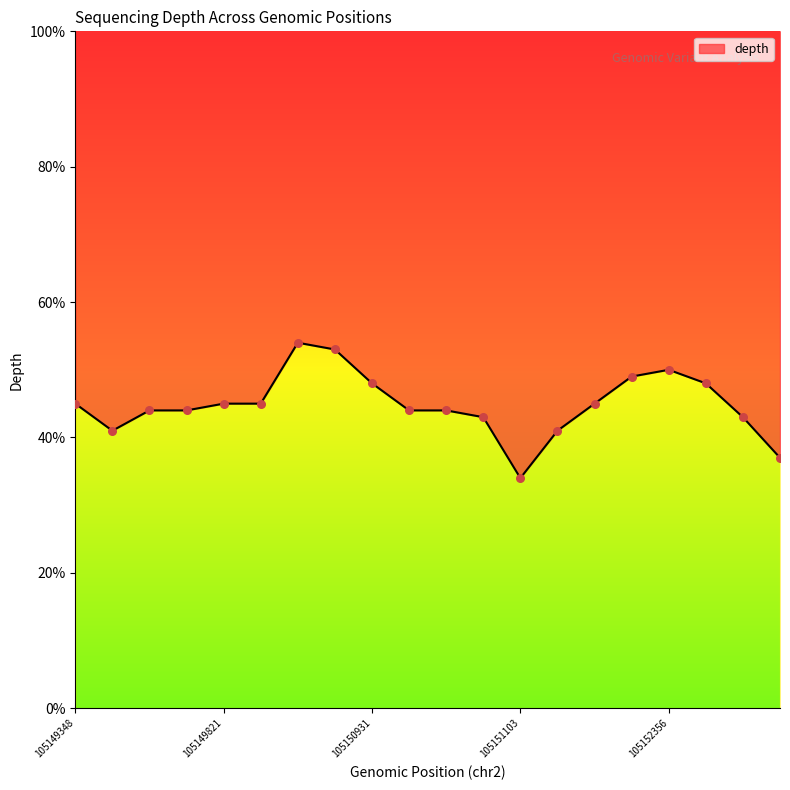

Which has a higher value, 105149348 or 105151142?

105149348